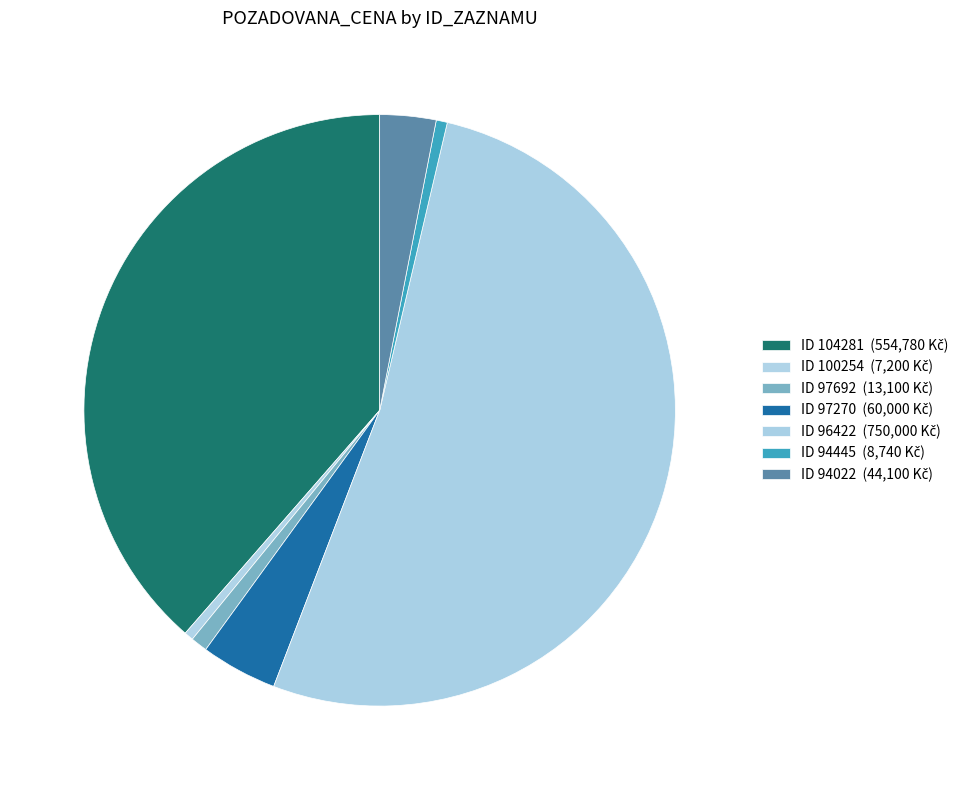

Is there a majority slice in this chart?

Yes